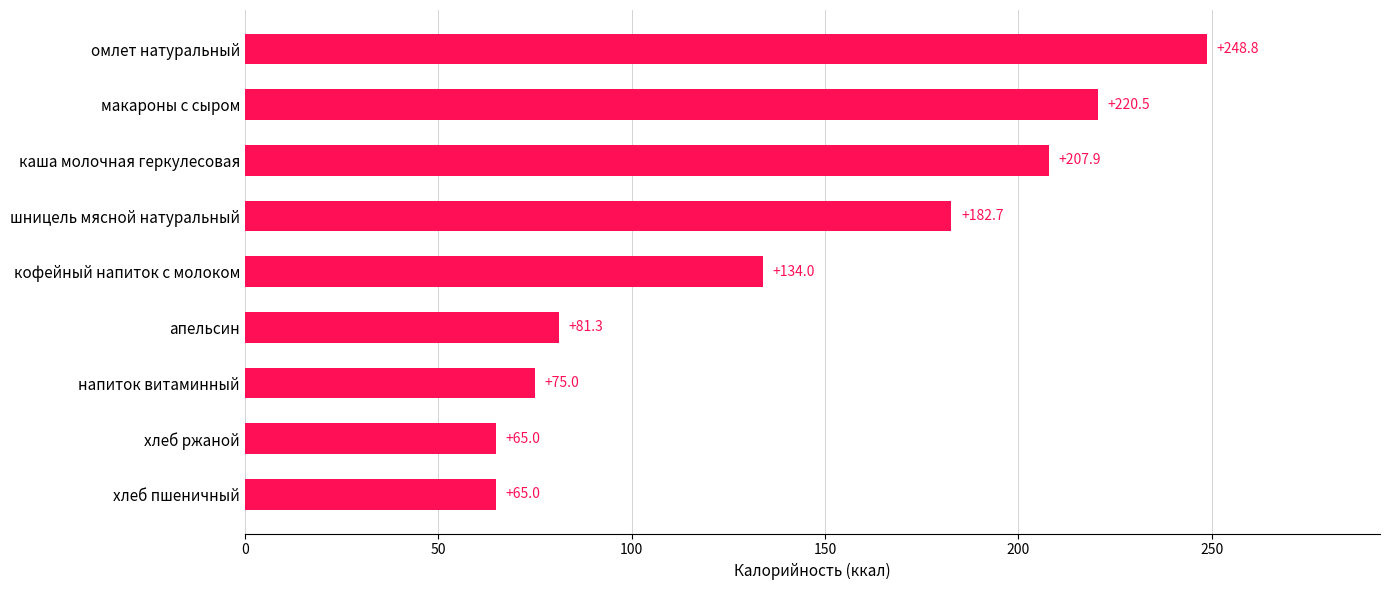

Between макароны с сыром and апельсин, which is larger?

макароны с сыром